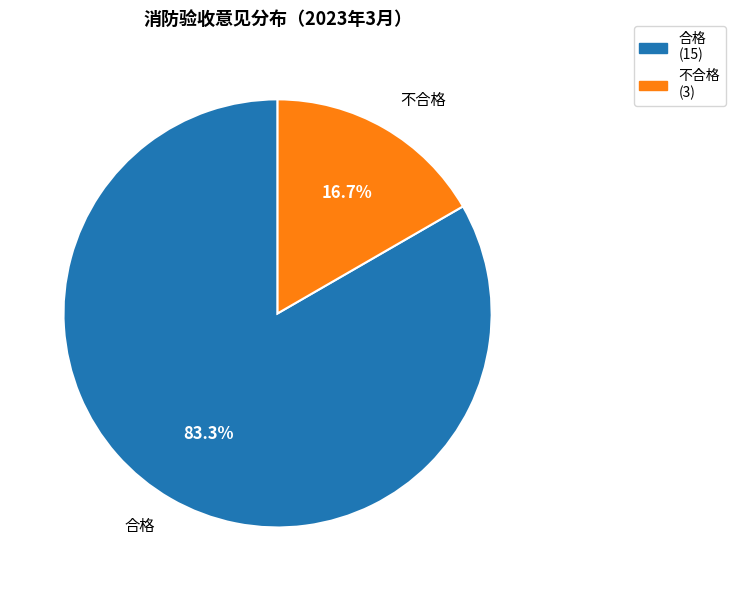

How many segments does this pie chart have?

2